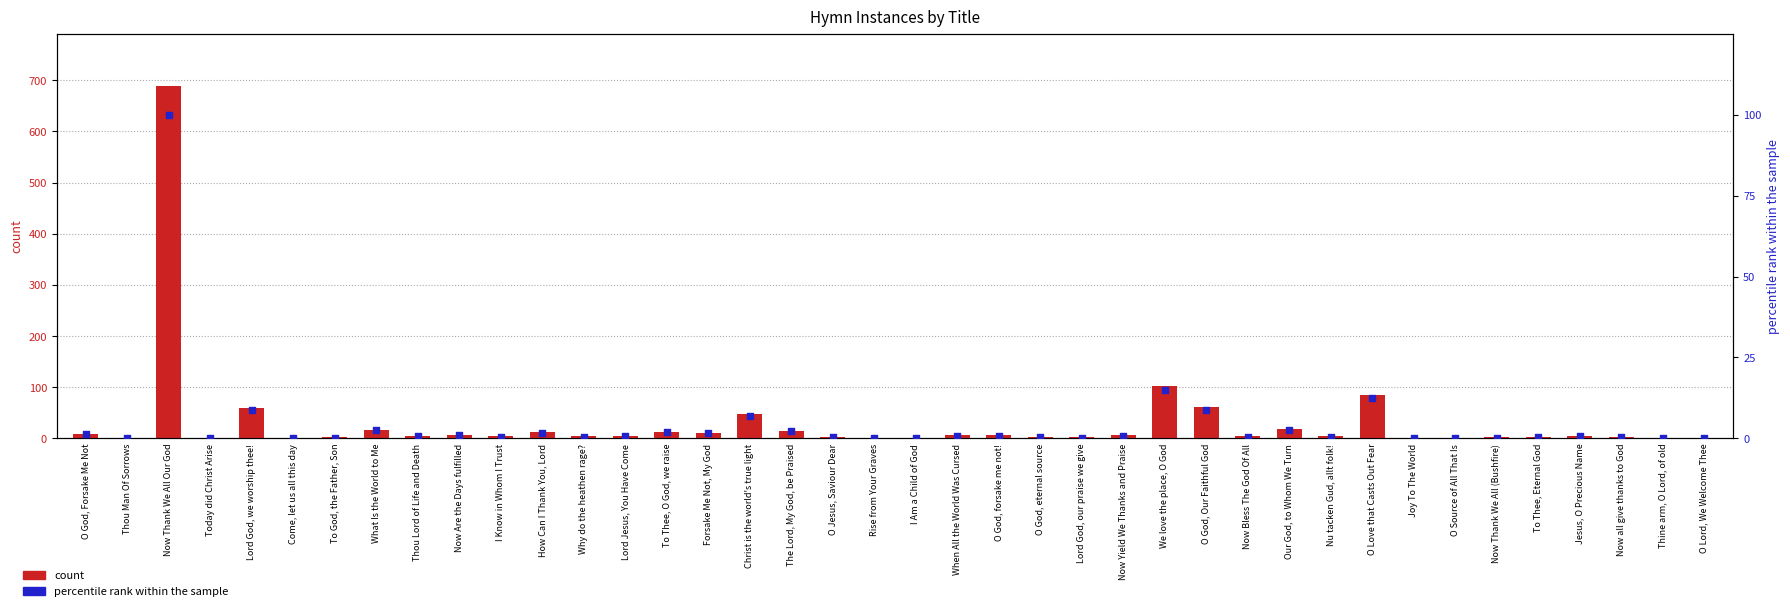

Which series reaches the maximum Y coordinate?

count